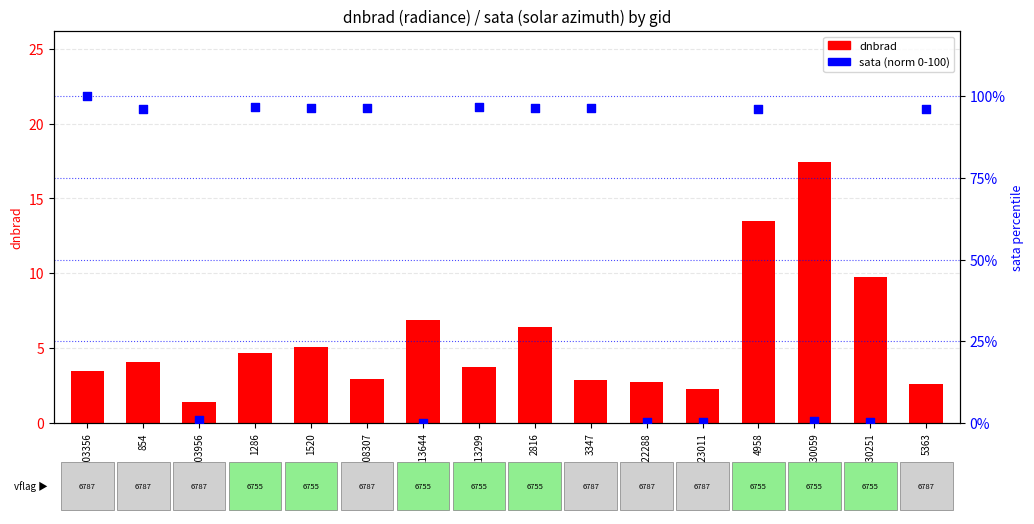

What is the total value across all series at 130059?

18.0